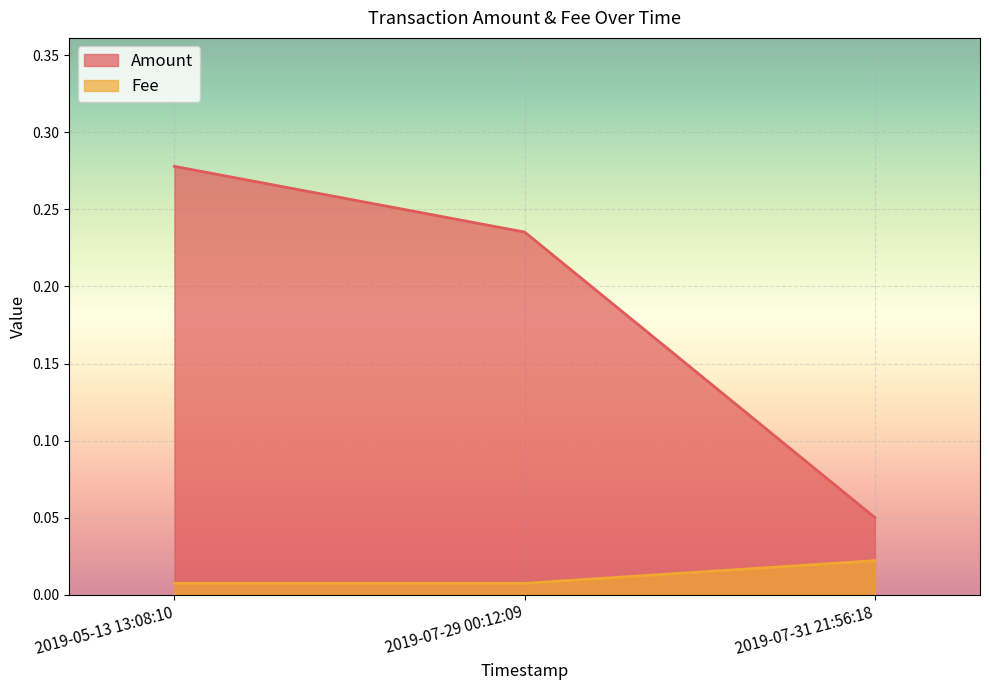

Does the chart display data point markers on the line(s)?

No